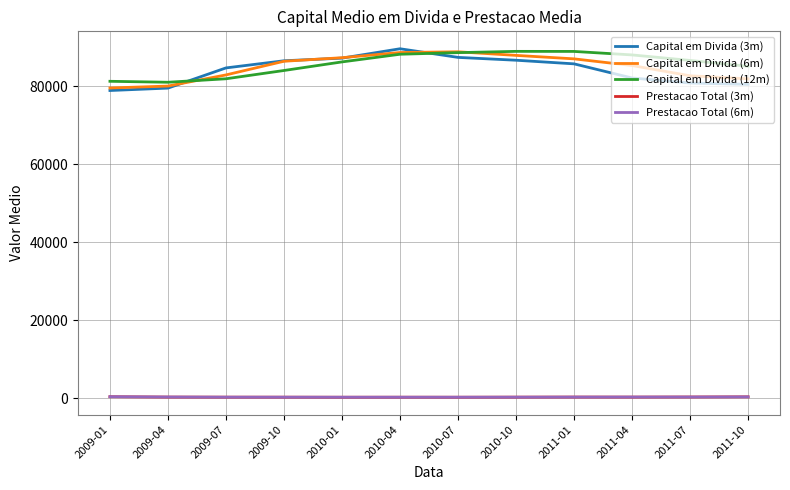

What is the greatest value displayed?

89666